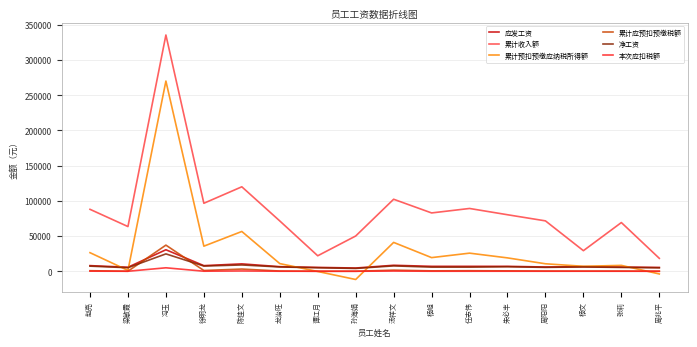

What are all the series names shown in the legend?

应发工资, 累计收入额, 累计预扣预缴应纳税所得额, 累计应预扣预缴税额, 净工资, 本次应扣税额